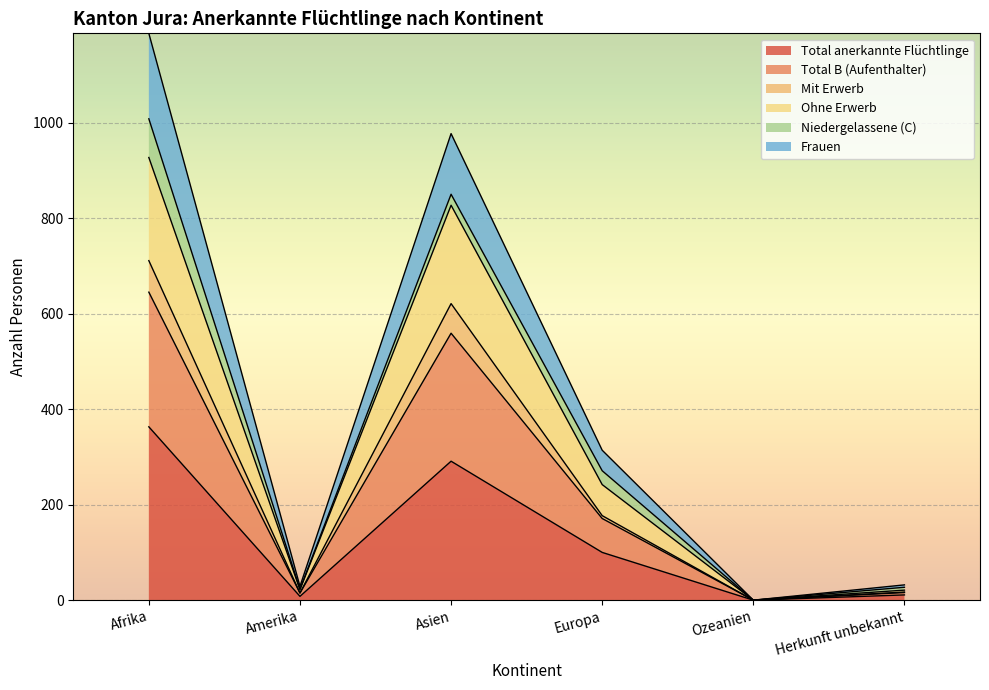

The value of Ohne Erwerb at Amerika is 15. True or false?

True